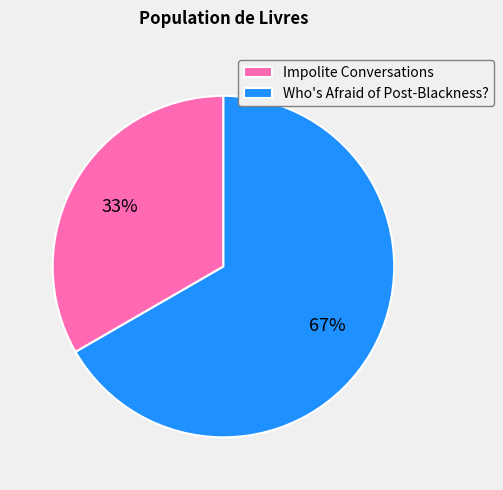

To the nearest percent, what is the average slice percentage?

50%